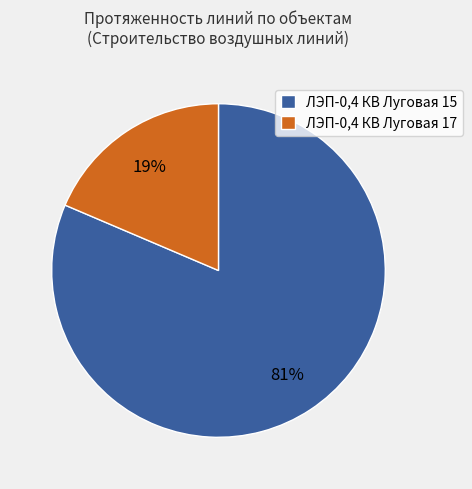

To the nearest percent, what percentage of the pie is ЛЭП-0,4 КВ Луговая 17?

19%